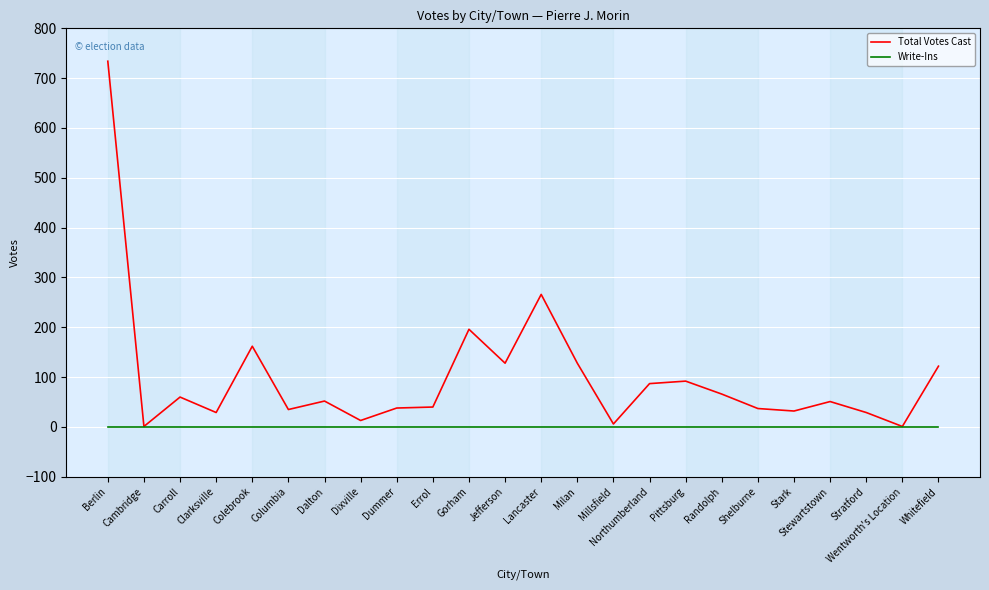

Rank the series at Dalton from highest to lowest value.

Total Votes Cast, Write-Ins